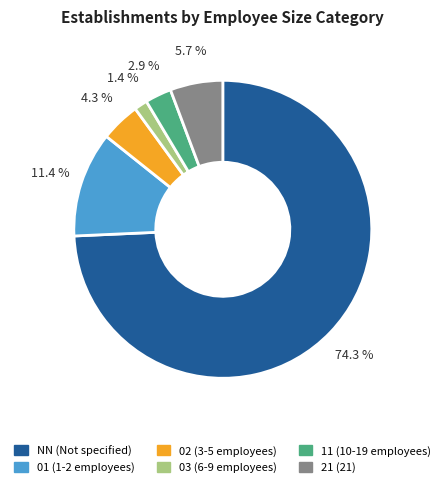

Between 21 and 01, which is larger?

01